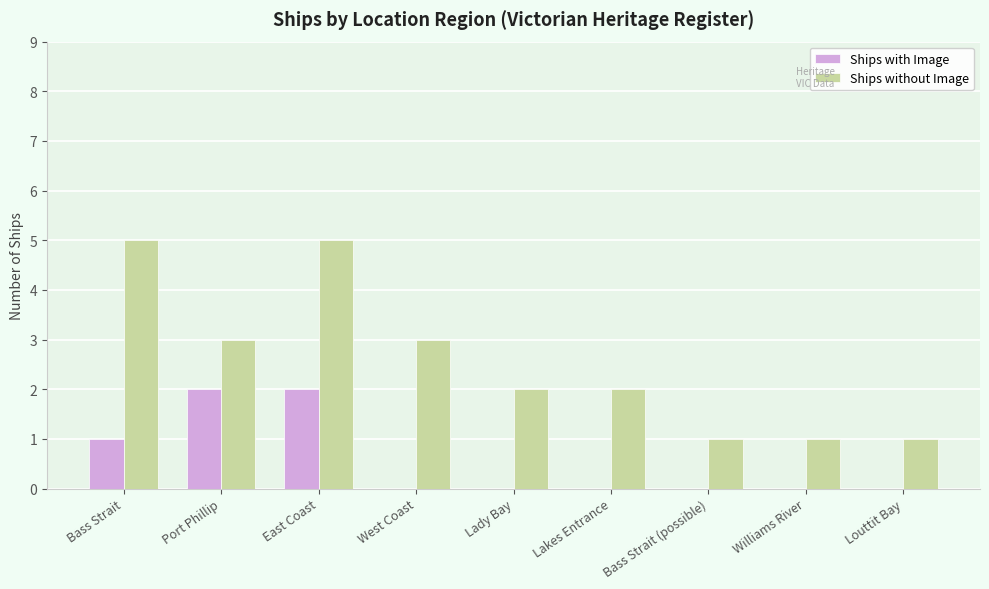

Which series changed the most between West Coast and Lady Bay?

Ships without Image